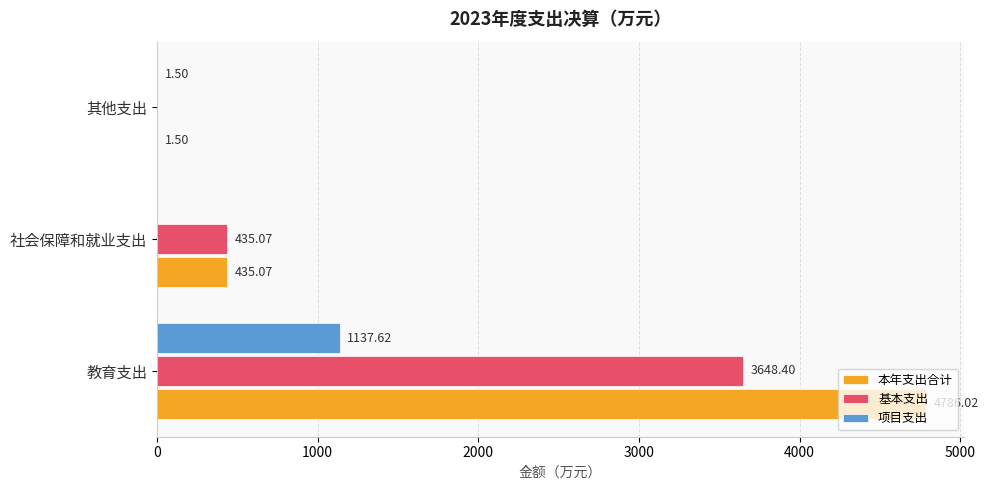

Which category has the highest value in the 本年支出合计 series?

教育支出